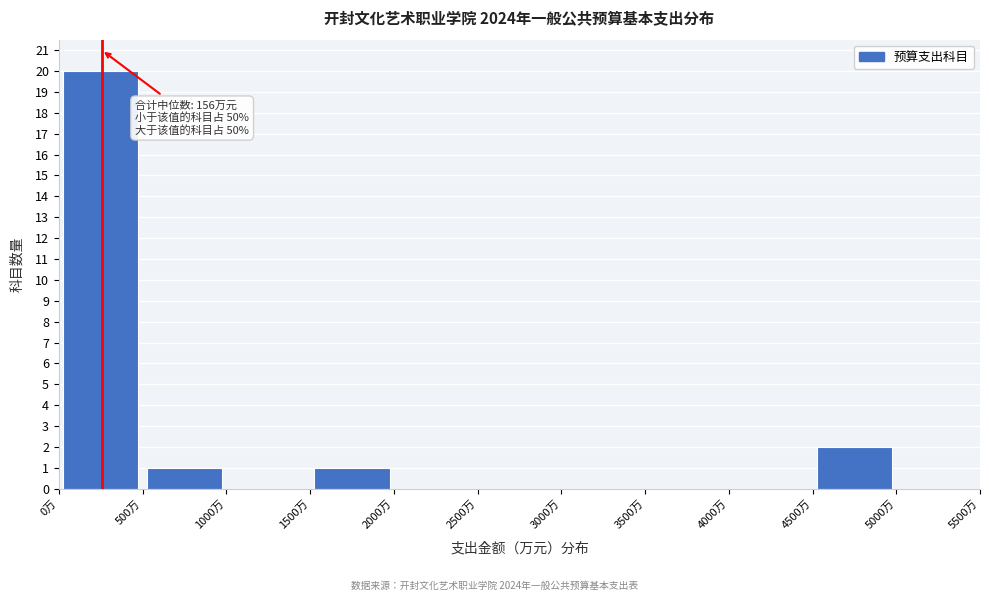

Over which range of the x-axis is the bar tallest?

0 to 500